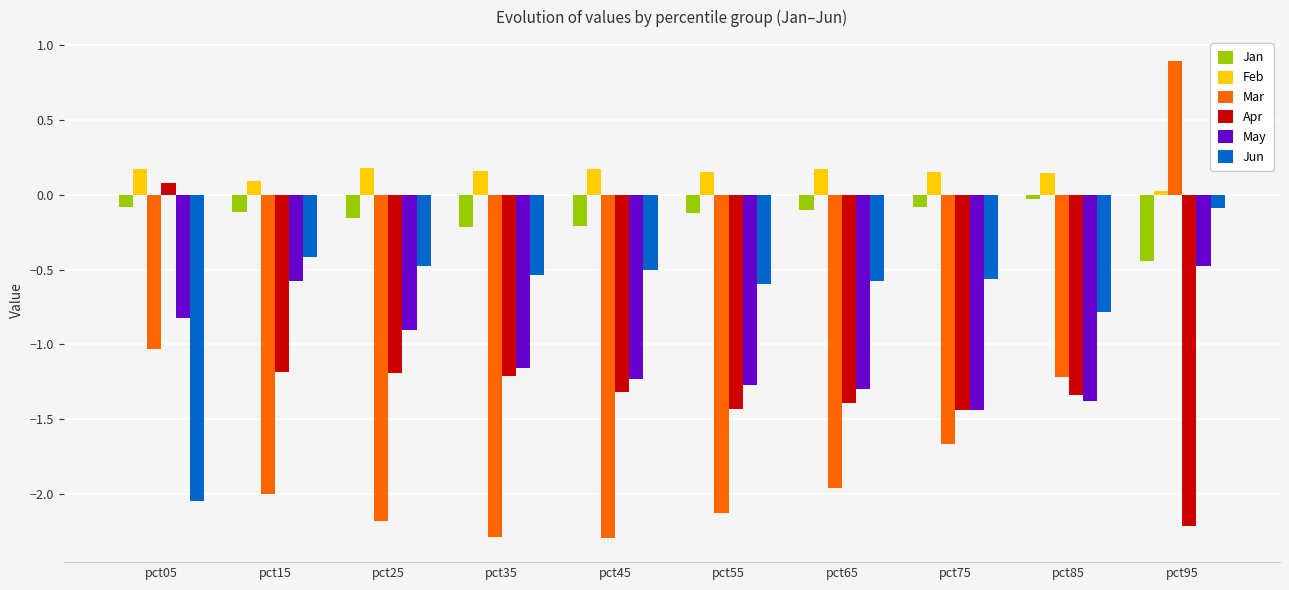

What is the total value across all series at pct35?

-5.2